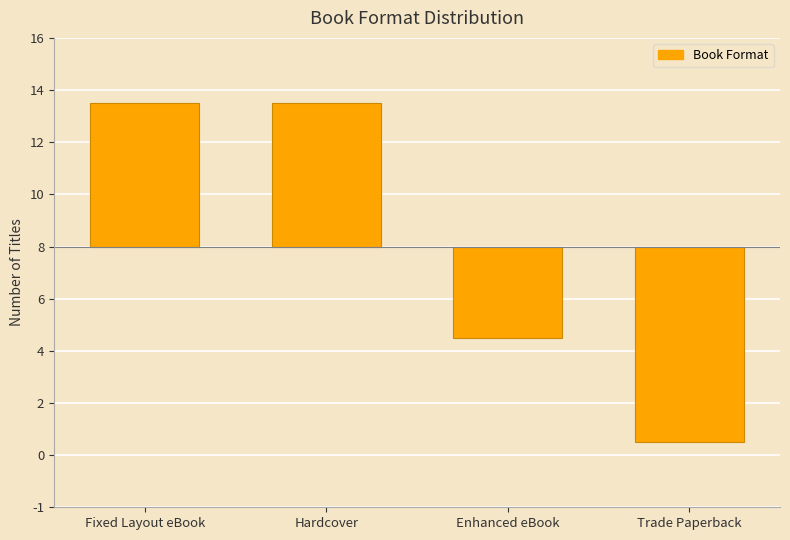

Are the bars horizontal?

No